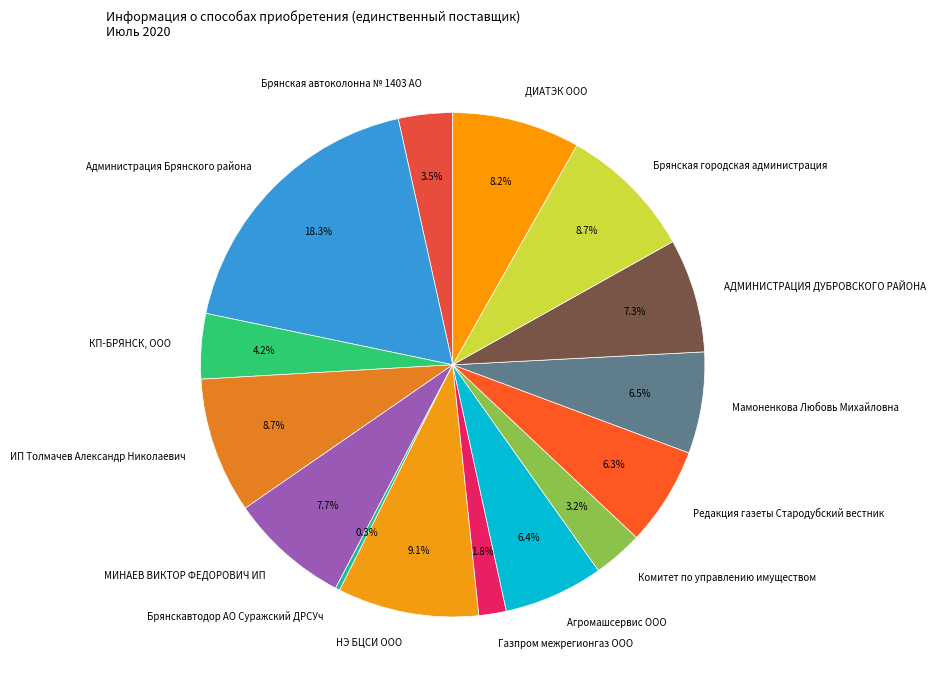

To the nearest percent, what portion does Брянская городская администрация represent?

9%